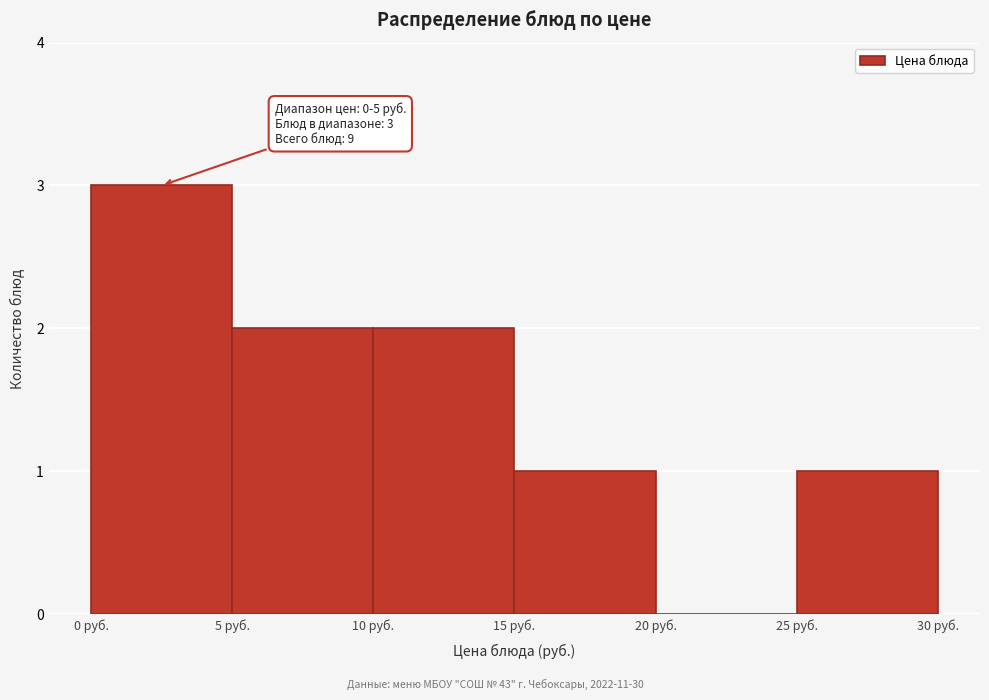

Over which range of the x-axis is the bar tallest?

0 to 5